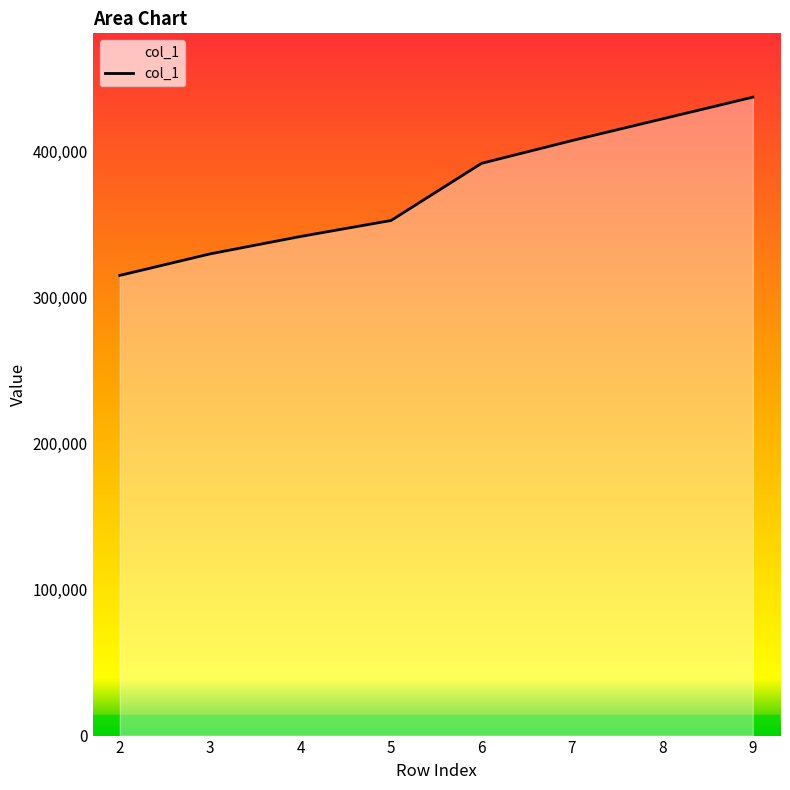

The chart shows a value of 341600 at 4. True or false?

True